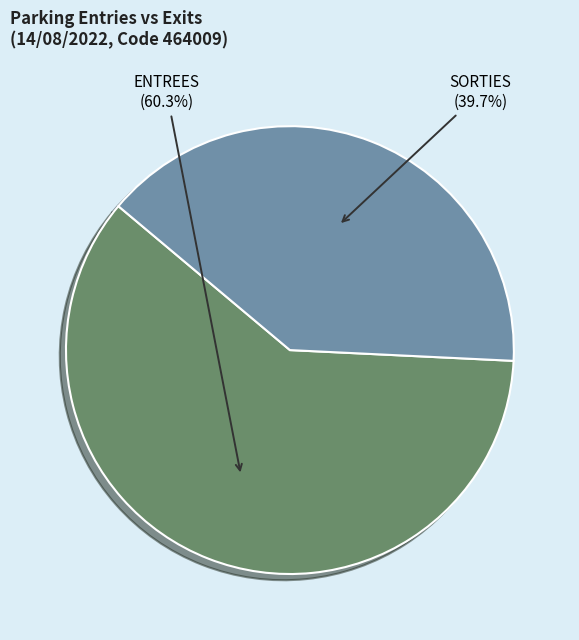

Rank the categories by value from lowest to highest.

SORTIES, ENTREES